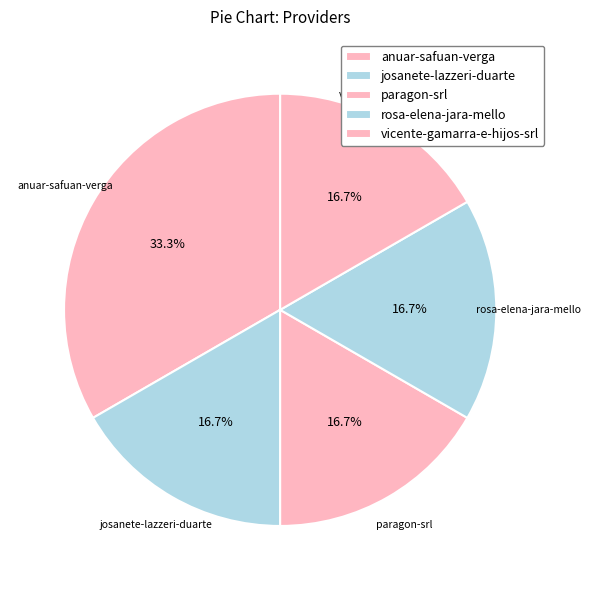

Is there any slice that represents more than half of the pie?

No